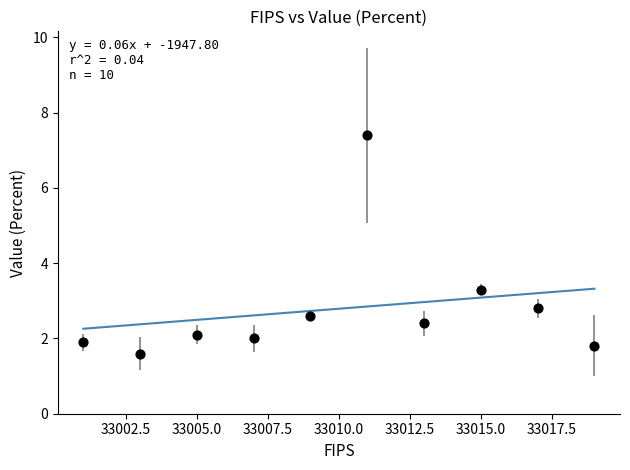

What Y value in the scatter plot is closest to 4?

3.3